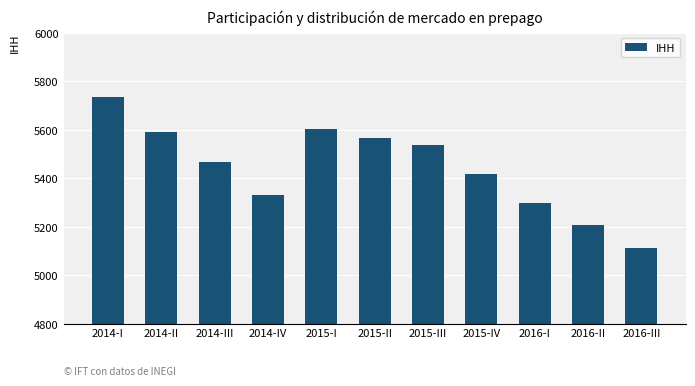

At which label does the data first exceed 5468?

2014-I